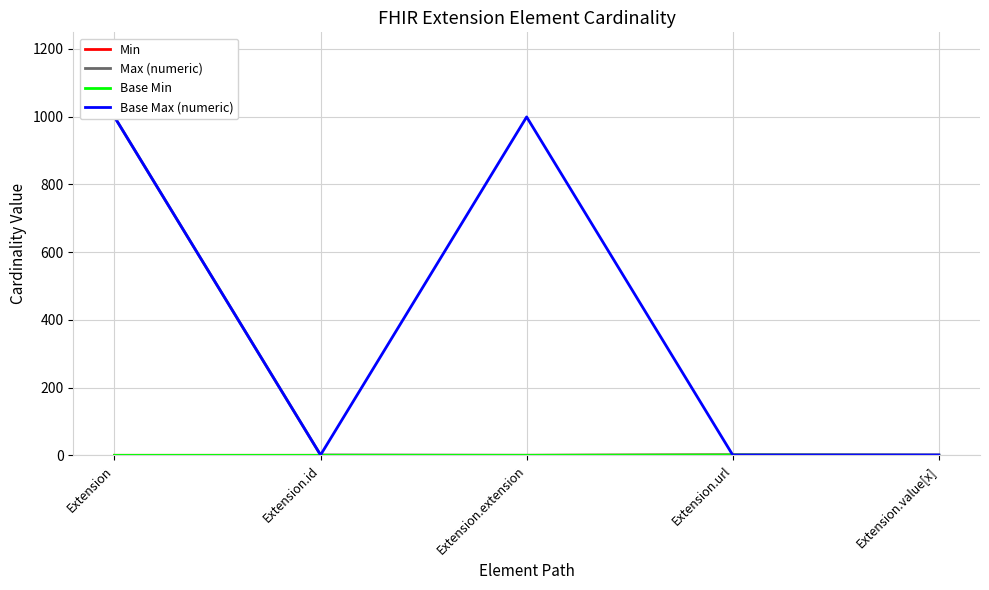

At how many categories does at least one series exceed 315?

2